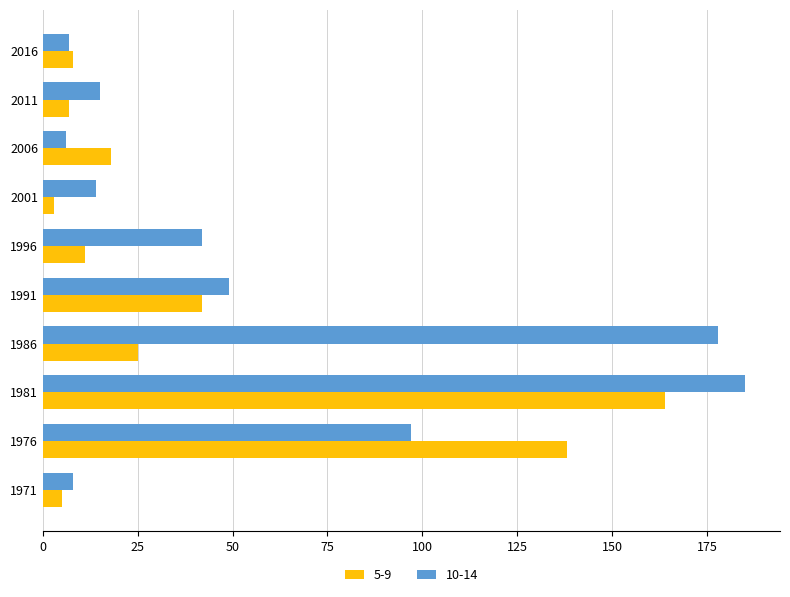

What is the approximate value of 5-9 at 2006?

18